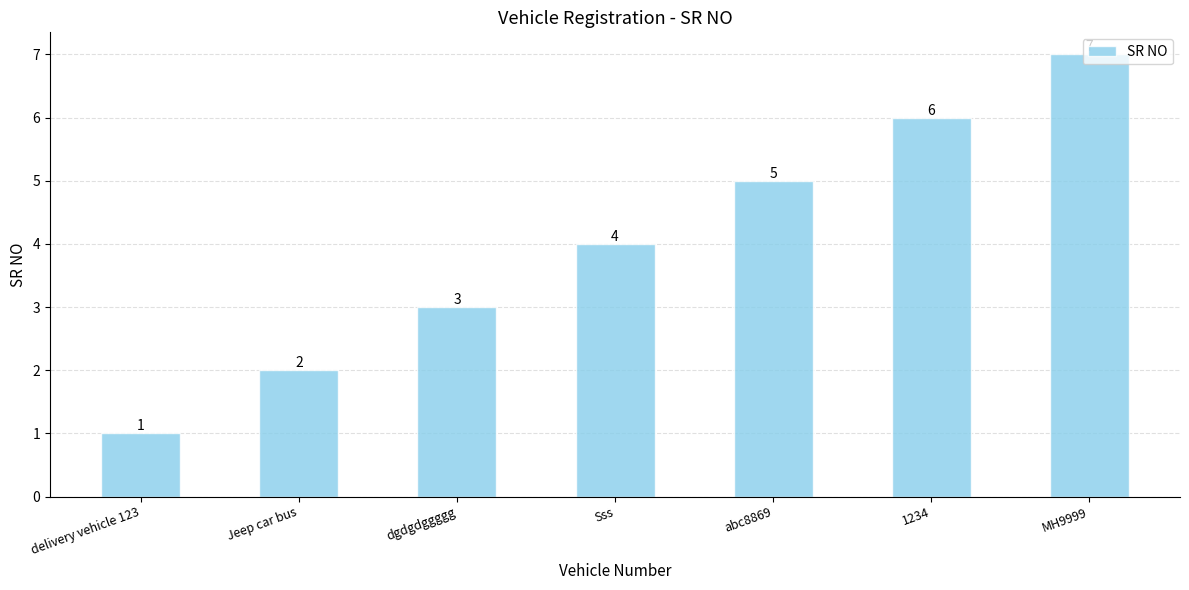

Rank the categories by value from lowest to highest.

delivery vehicle 123, Jeep car bus, dgdgdggggg, Sss, abc8869, 1234, MH9999